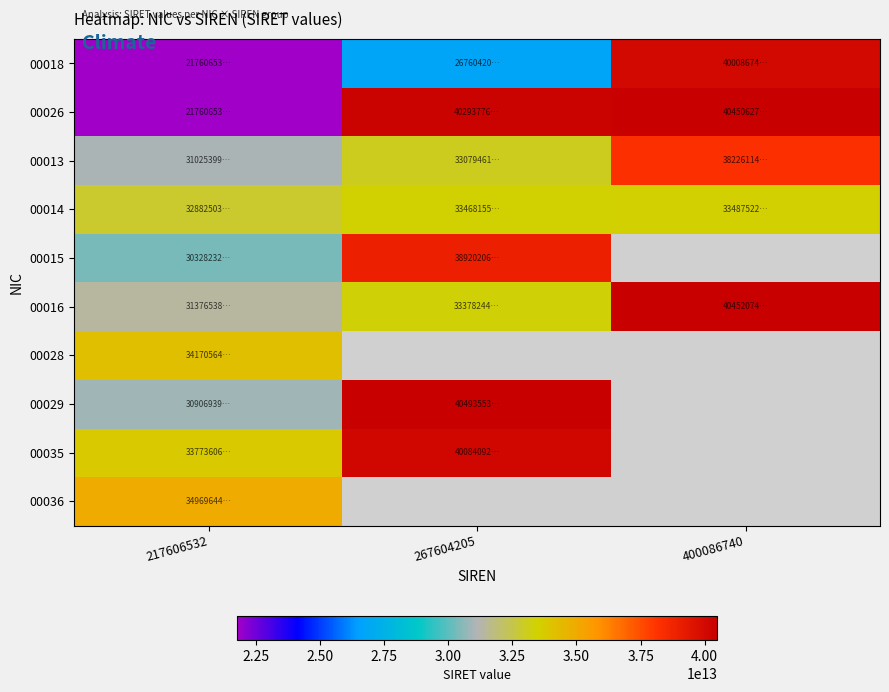

At how many categories does at least one series exceed 9138300920095?

3